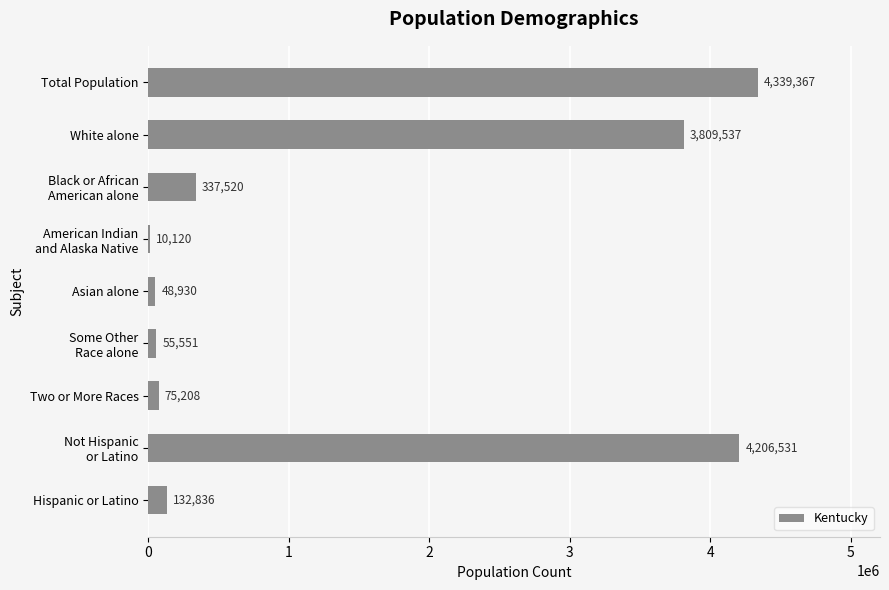

What is the sum of all values?

13015600